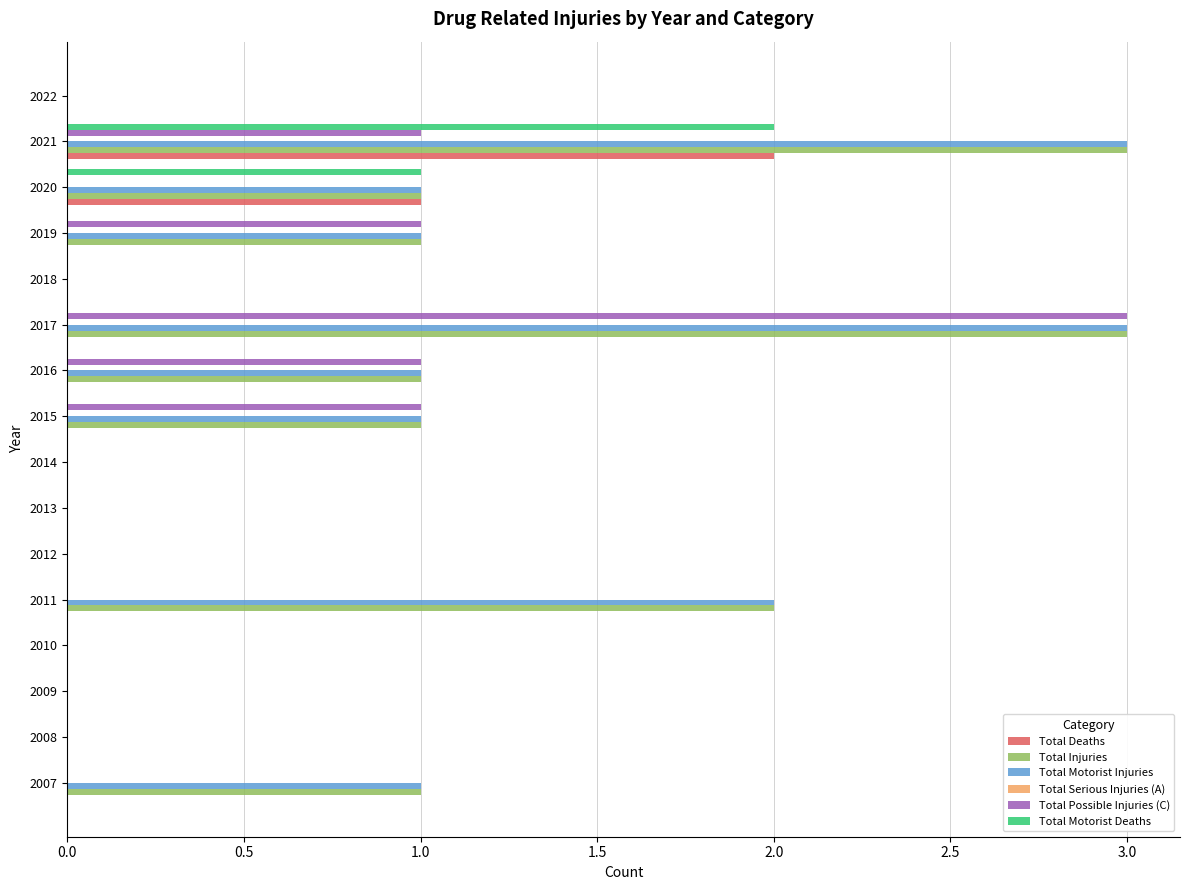

Is the value of Total Motorist Deaths at 2007 greater than the value of Total Possible Injuries (C) at 2017?

No